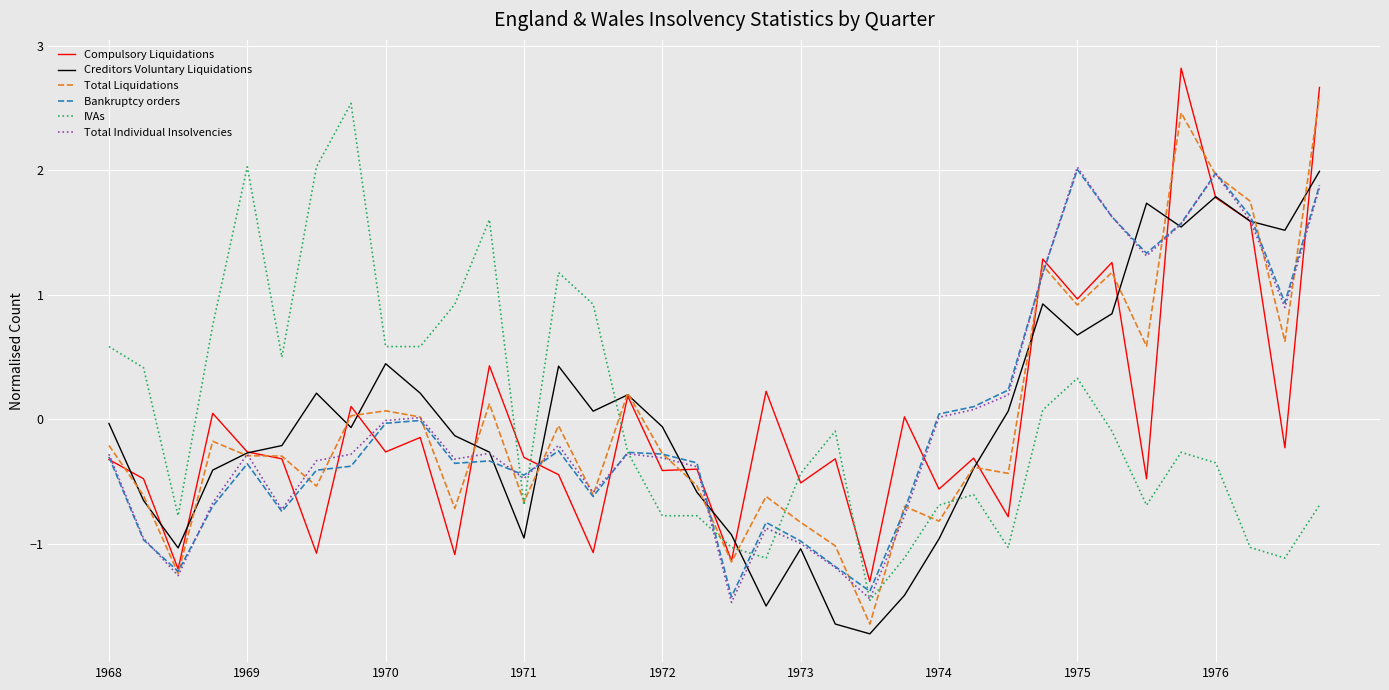

In Total Individual Insolvencies, how many points are lower than both neighbors (excluding endpoints)?

9